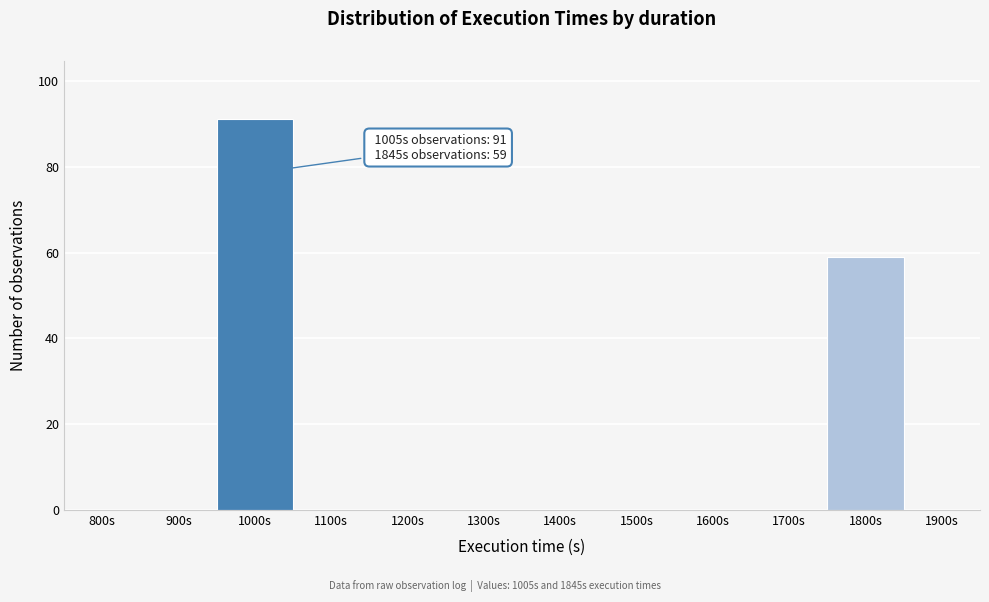

Reading left to right, list all the values displayed in this chart.

800s=0	900s=0	1000s=91	1100s=0	1200s=0	1300s=0	1400s=0	1500s=0	1600s=0	1700s=0	1800s=59	1900s=0